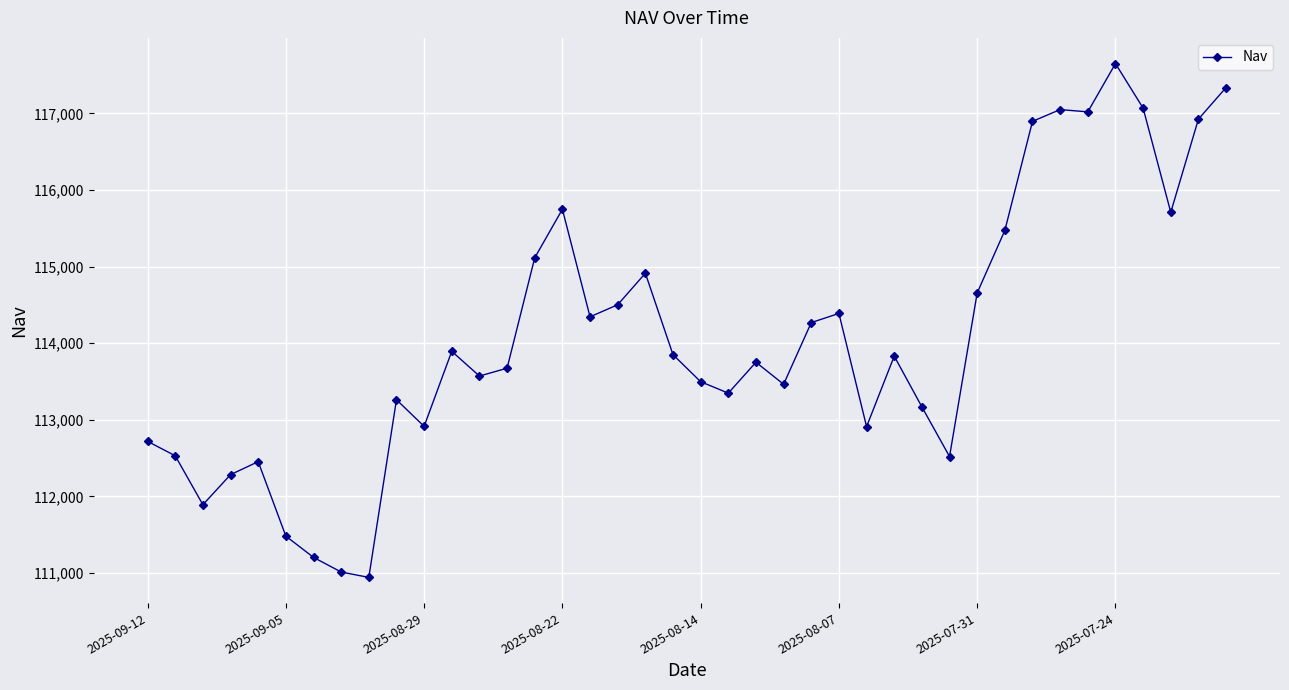

What is the sum of all values?

4563229.3